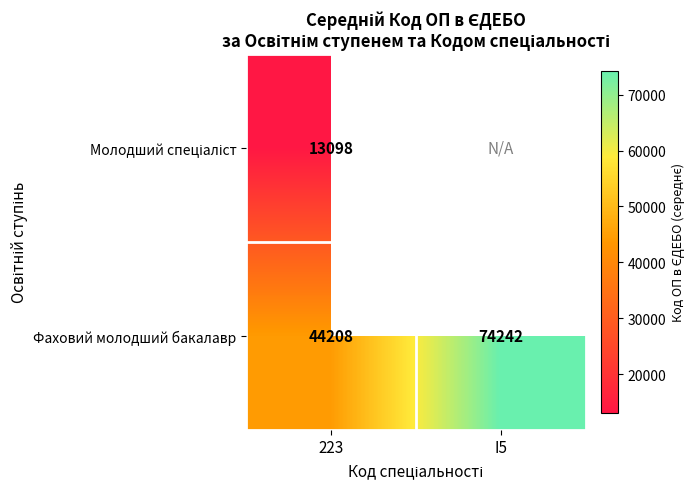

What is the difference between the maximum and minimum values in the Фаховий молодший бакалавр series?

30034